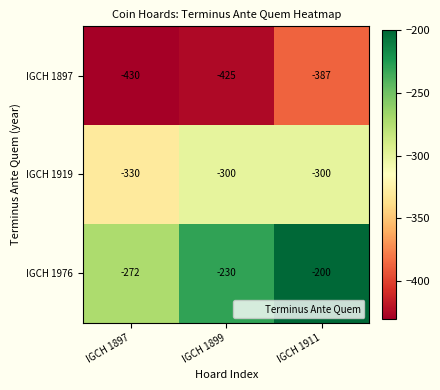

Which series has the largest total across all categories?

IGCH 1976